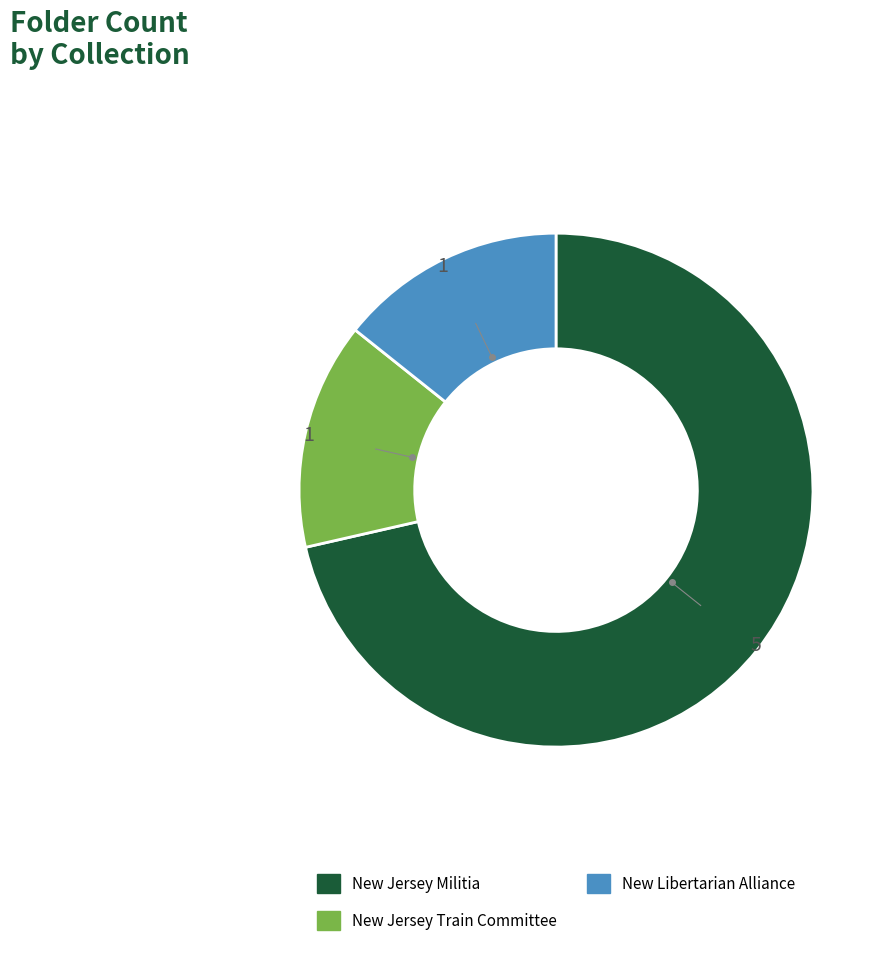

Approximately how many times larger is the value at New Jersey Militia compared to New Libertarian Alliance?

5.0